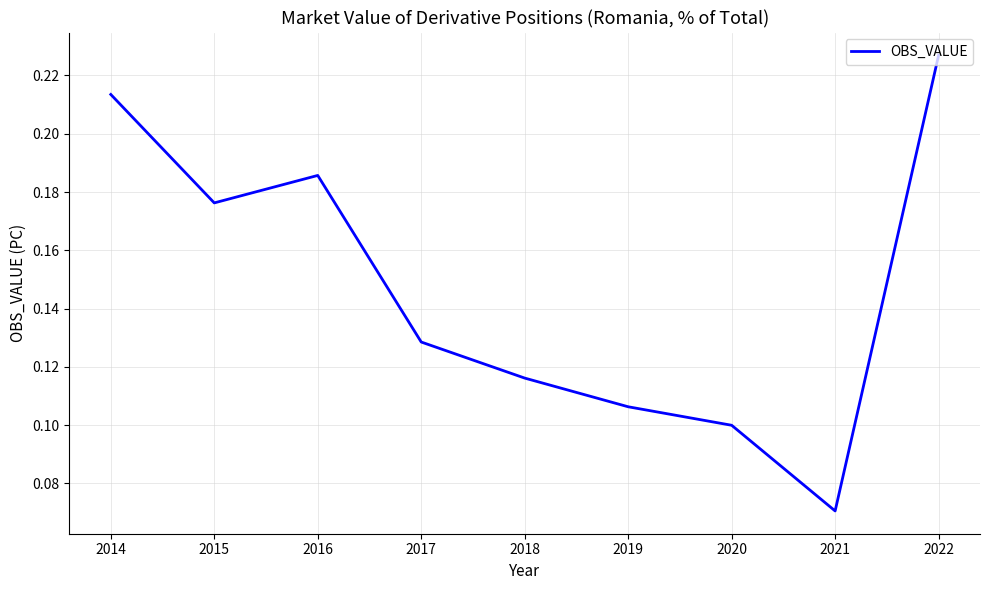

At which category does the chart reach its peak across all series?

2022